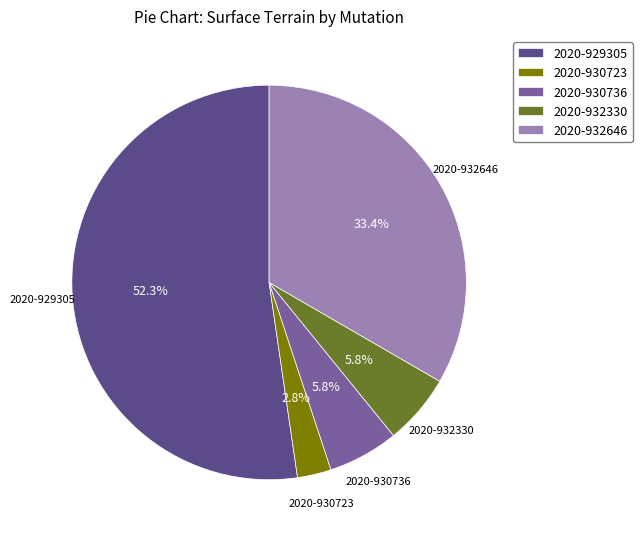

Do 2020-930723 and 2020-930736 together represent more than half of the pie?

No